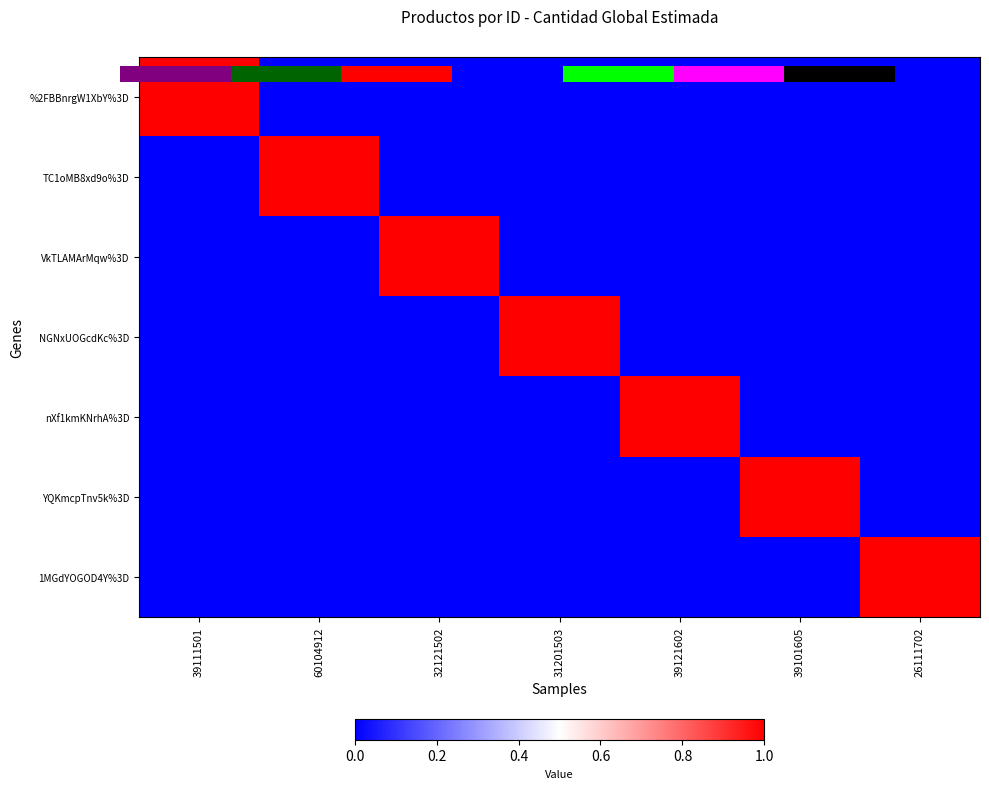

Count the number of data series in this chart.

7